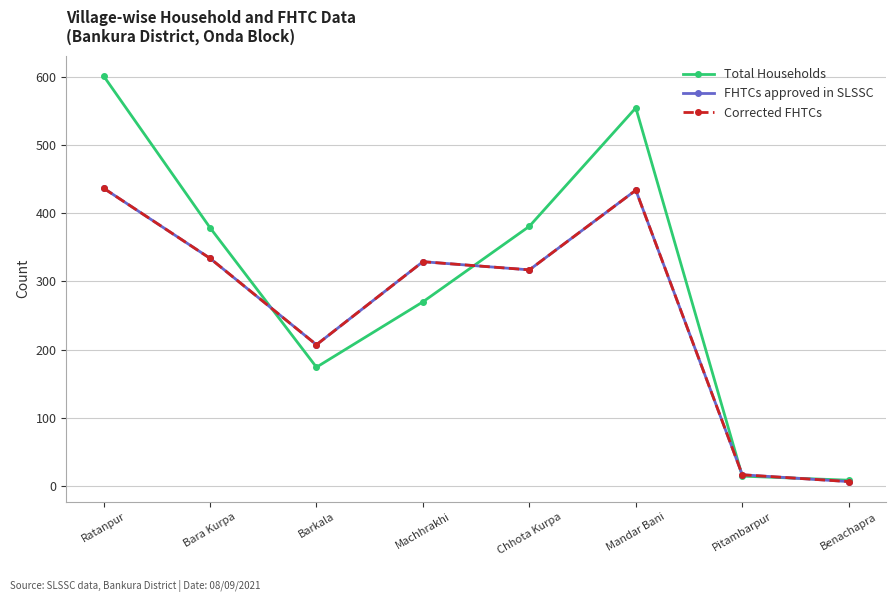

Rank the categories by Corrected FHTCs value from highest to lowest.

Ratanpur, Mandar Bani, Bara Kurpa, Machhrakhi, Chhota Kurpa, Barkala, Pitambarpur, Benachapra